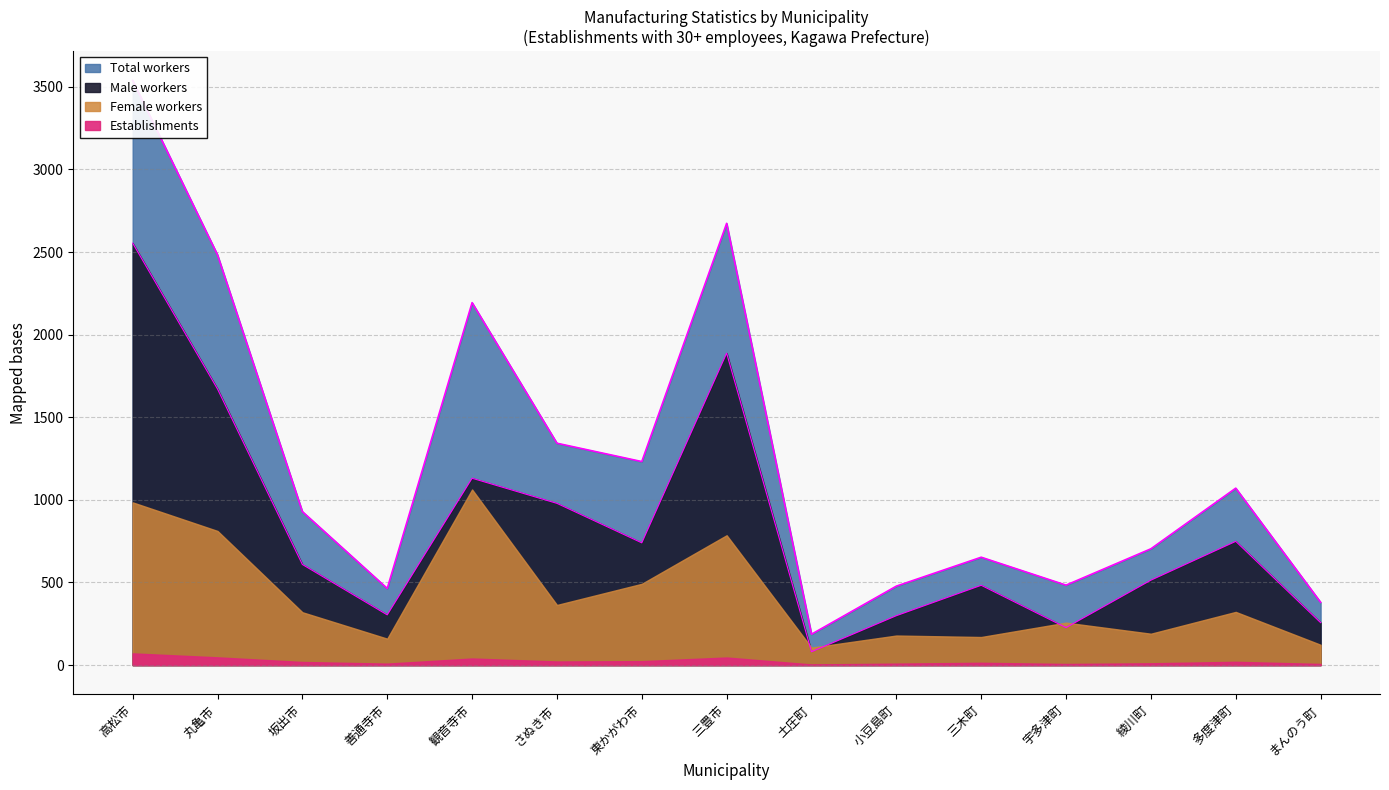

At which category does the chart reach its minimum across all series?

土庄町